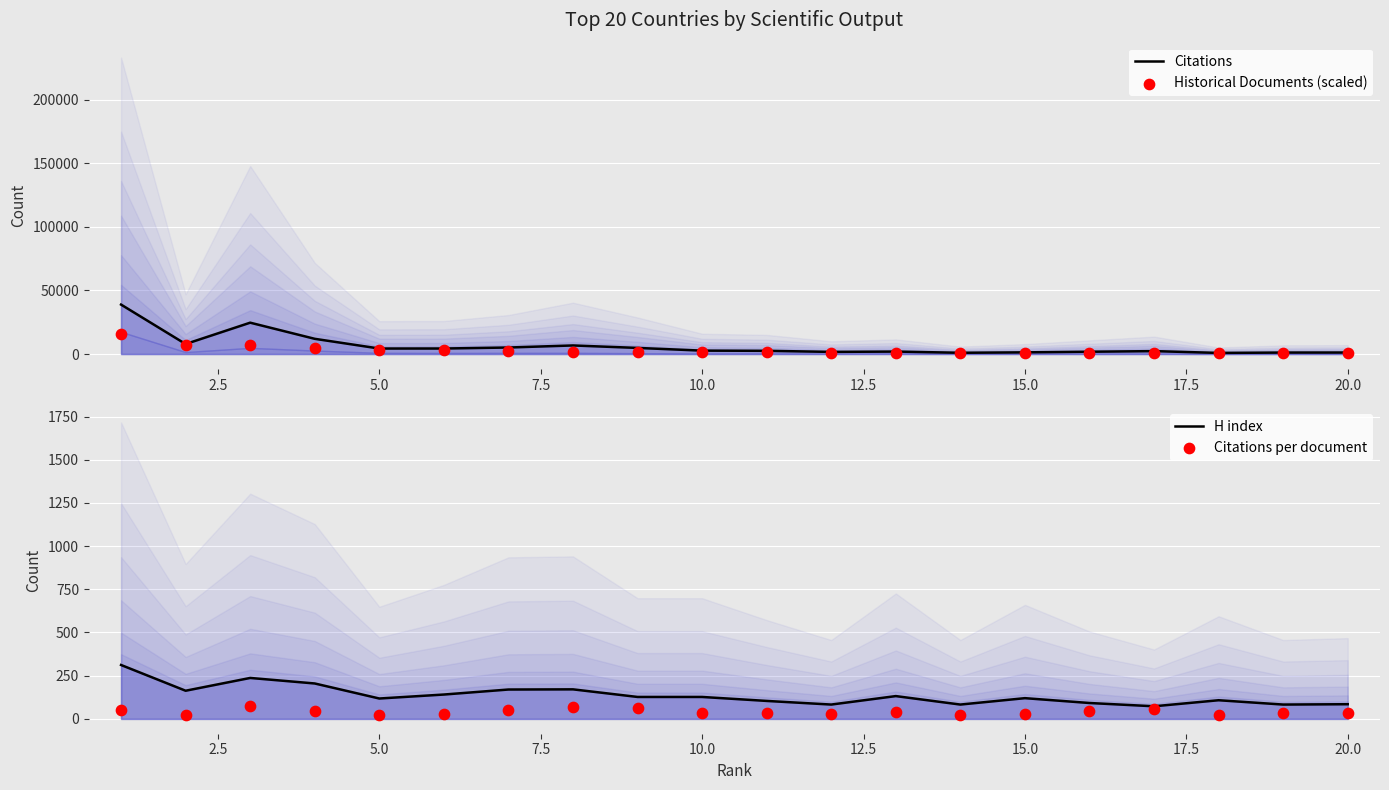

Which series has the largest Y range (max minus min)?

Citations